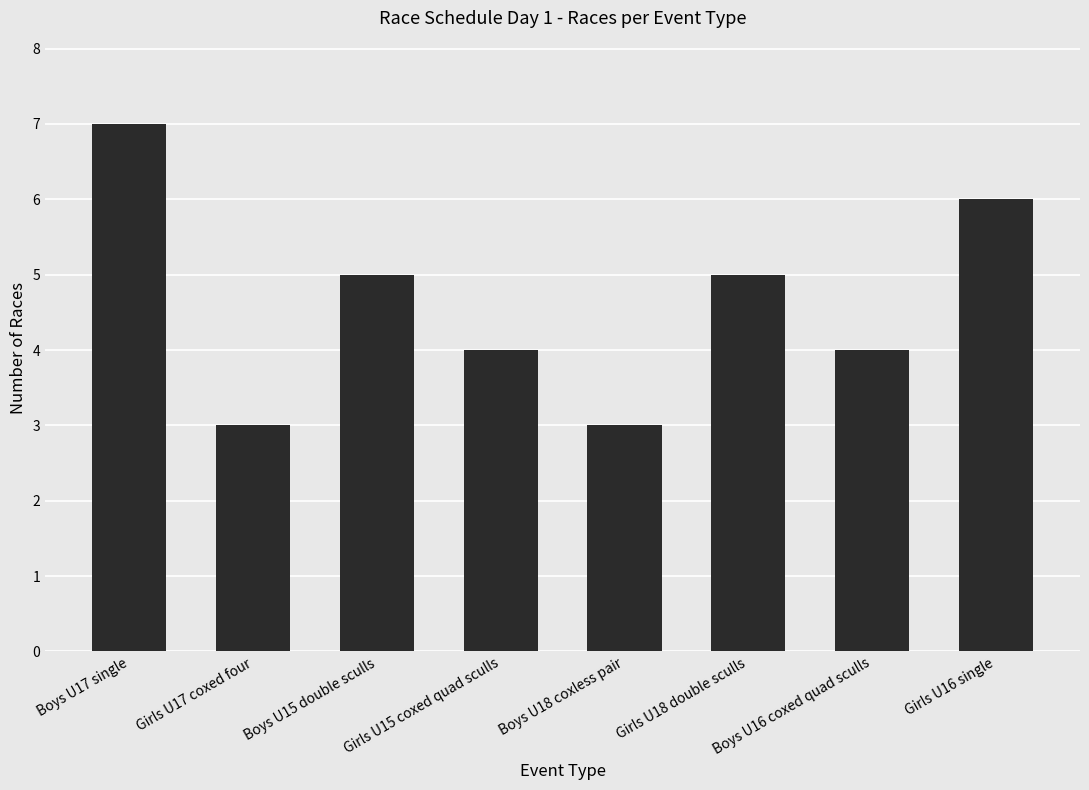

Count the values in the range 4 to 6.

5